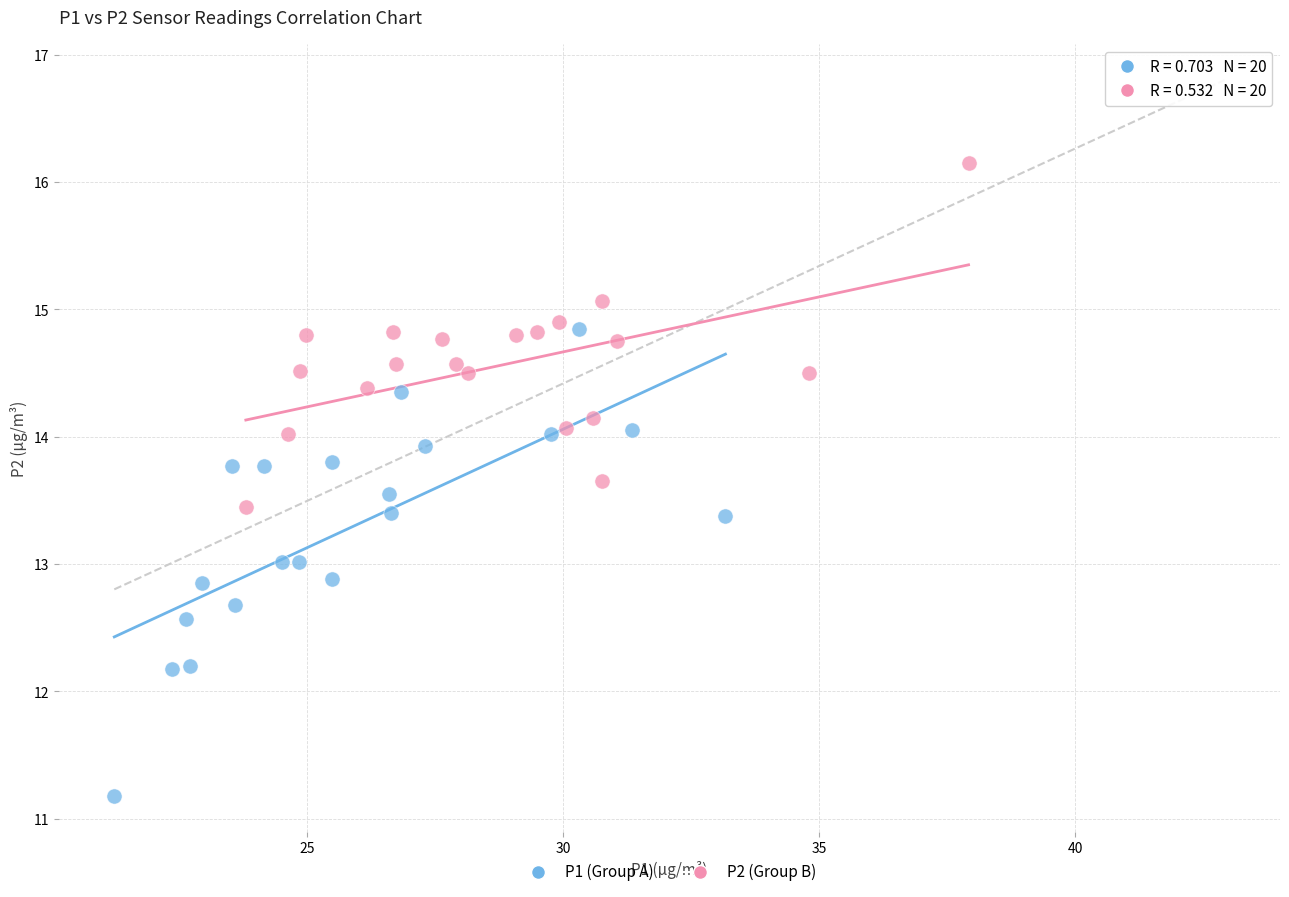

Which series reaches the minimum Y coordinate?

P1 (Group A)